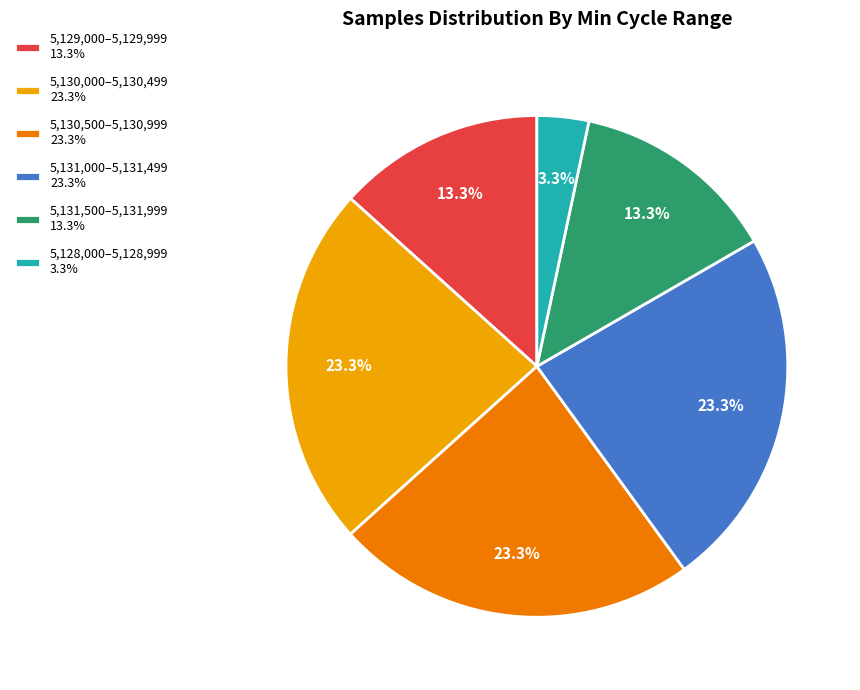

Approximately how many times larger is the value at 5,131,000–5,131,499 23.3% compared to 5,130,000–5,130,499 23.3%?

1.0